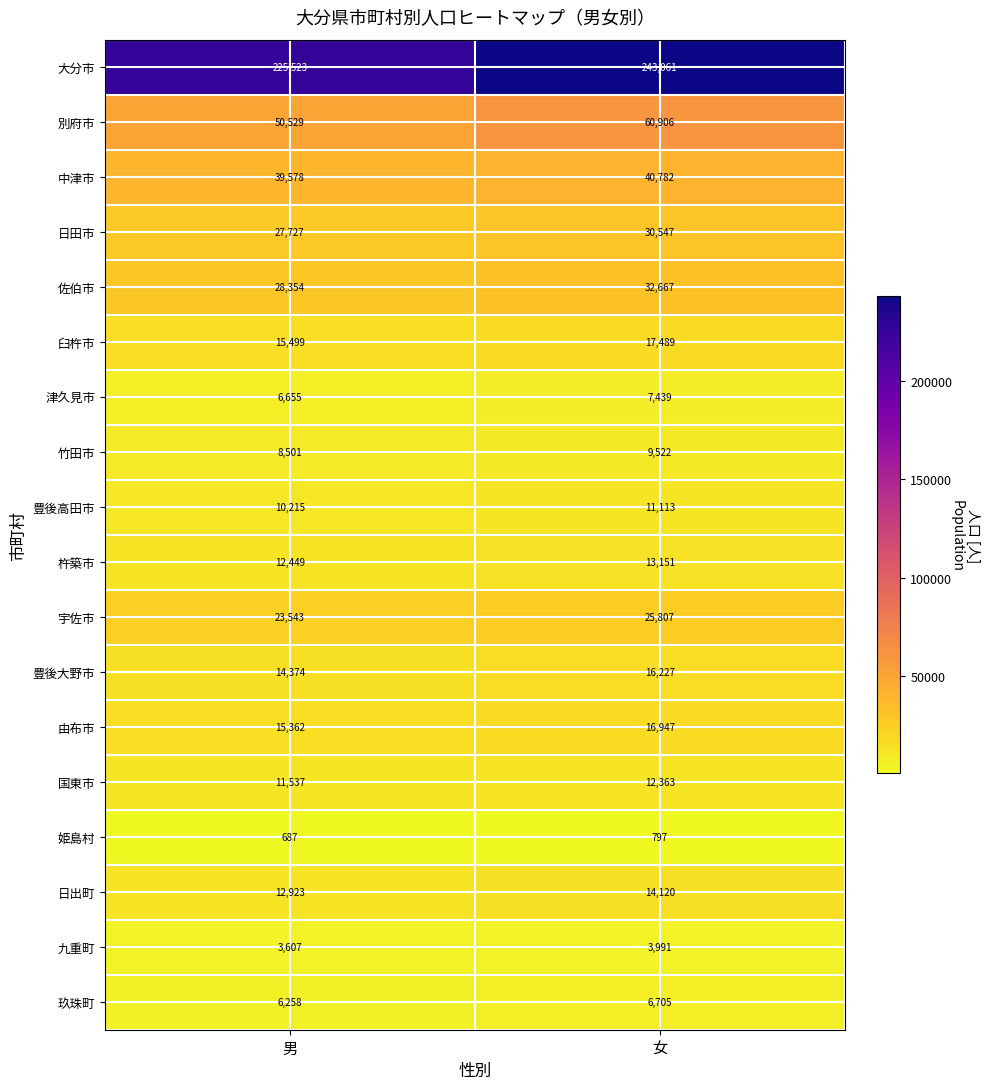

Rank the series by their maximum value, from lowest to highest.

姫島村, 九重町, 玖珠町, 津久見市, 竹田市, 豊後高田市, 国東市, 杵築市, 日出町, 豊後大野市, 由布市, 臼杵市, 宇佐市, 日田市, 佐伯市, 中津市, 別府市, 大分市